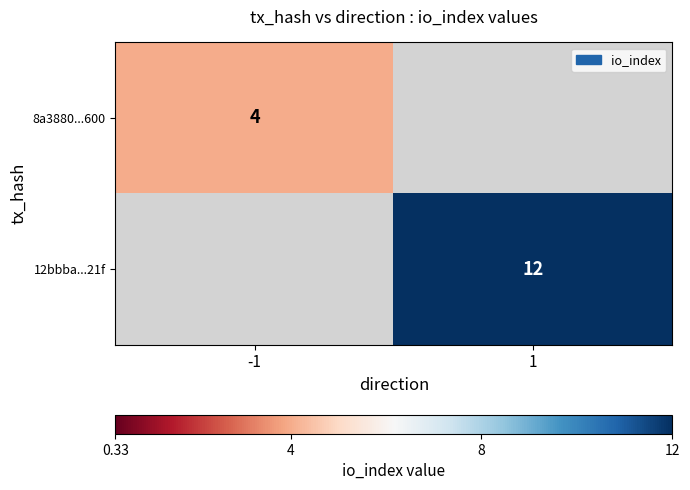

True or false: 8a3880...600 has a value of 4 at -1.

True